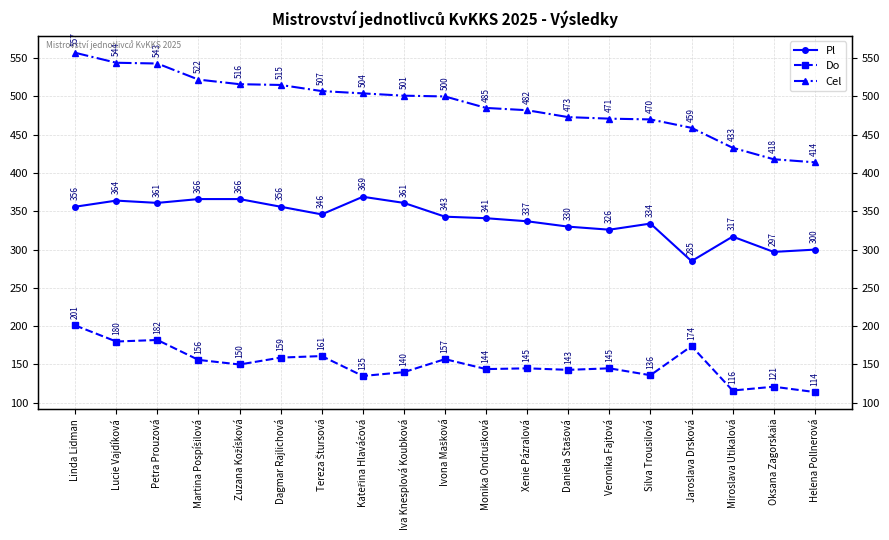

Which label corresponds to the largest value in the chart?

Linda Lidman